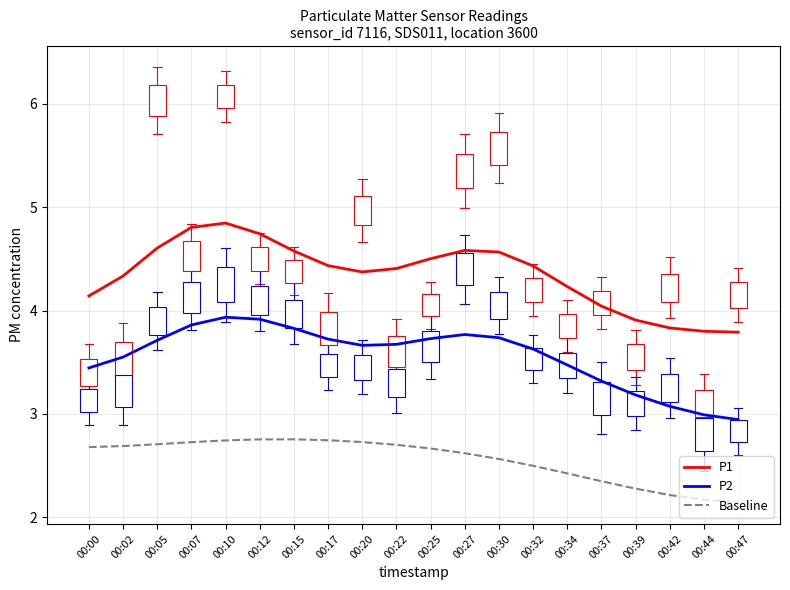

True or false: P1 has a value of 7.8 at 00:32.

False